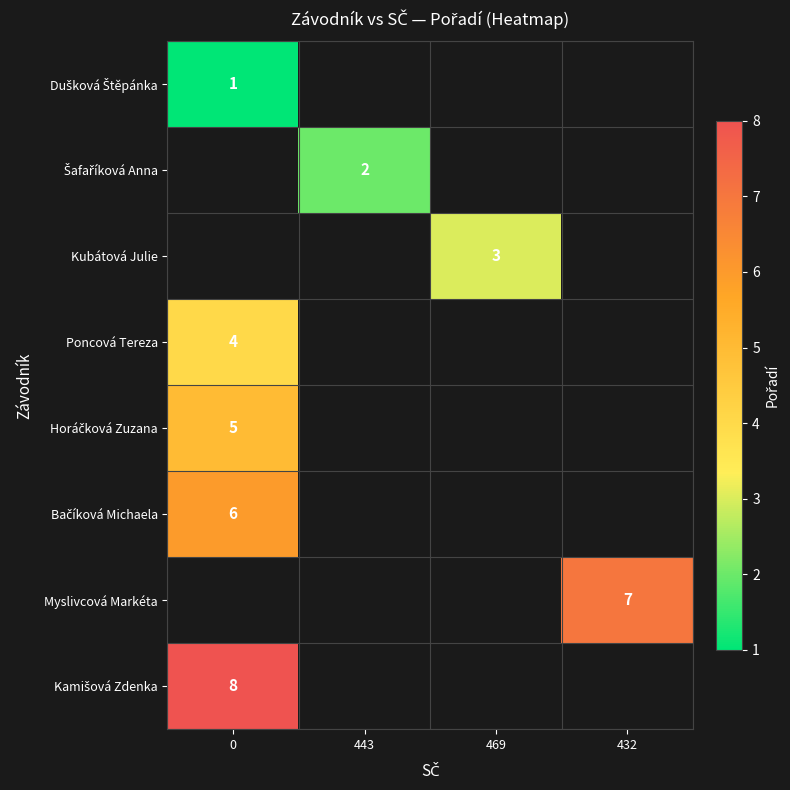

How many categories are shown in the chart?

4